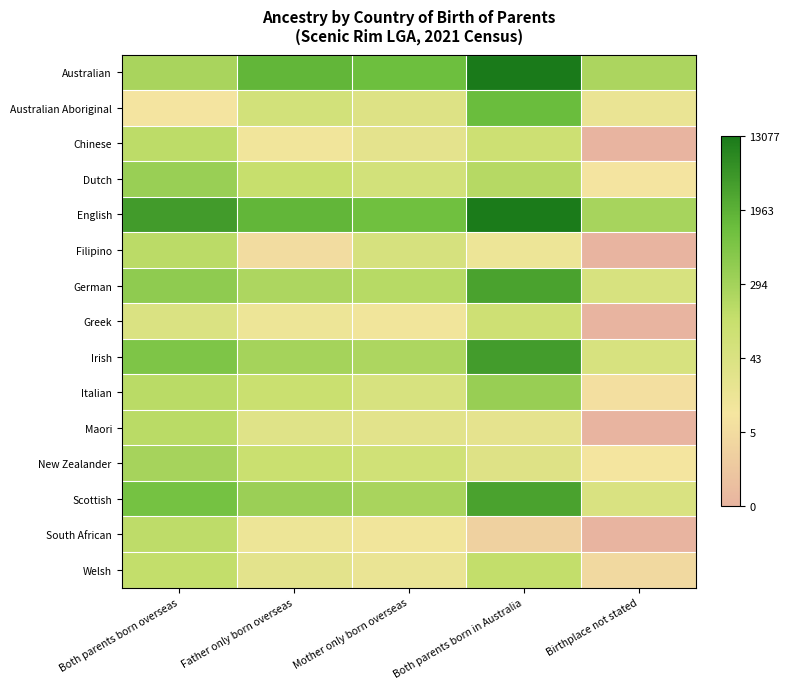

Rank the series by their maximum value, from lowest to highest.

Greek, Welsh, South African, Chinese, Filipino, Maori, New Zealander, Dutch, Italian, Australian Aboriginal, German, Scottish, Irish, English, Australian